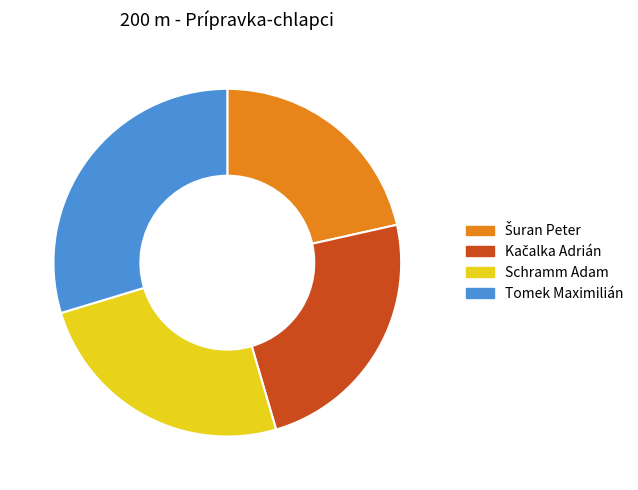

Which category has the biggest portion of the pie?

Tomek Maximilián